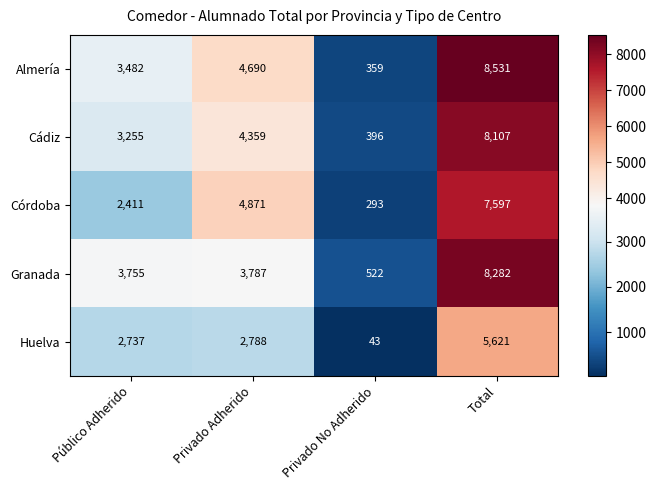

What is the spread (max minus min) of values at Total?

2910